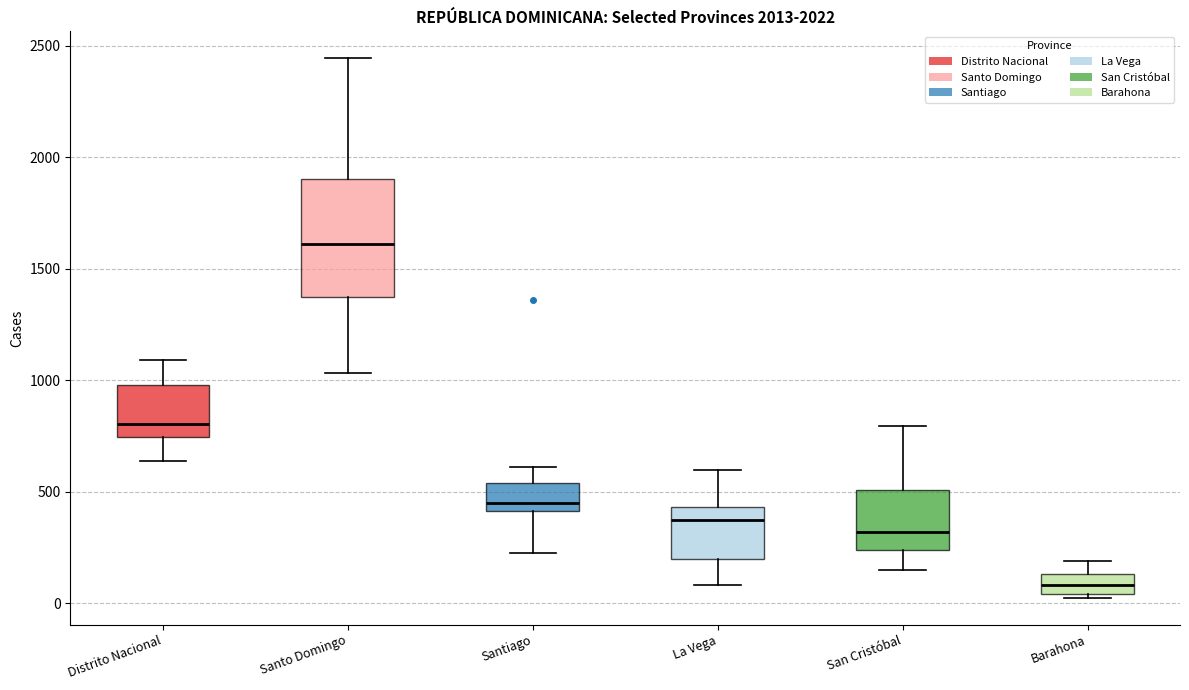

Where is the lower edge of the box for La Vega on the y-axis? The values are not printed on the chart, so give them approximately, as read against the axis.

200